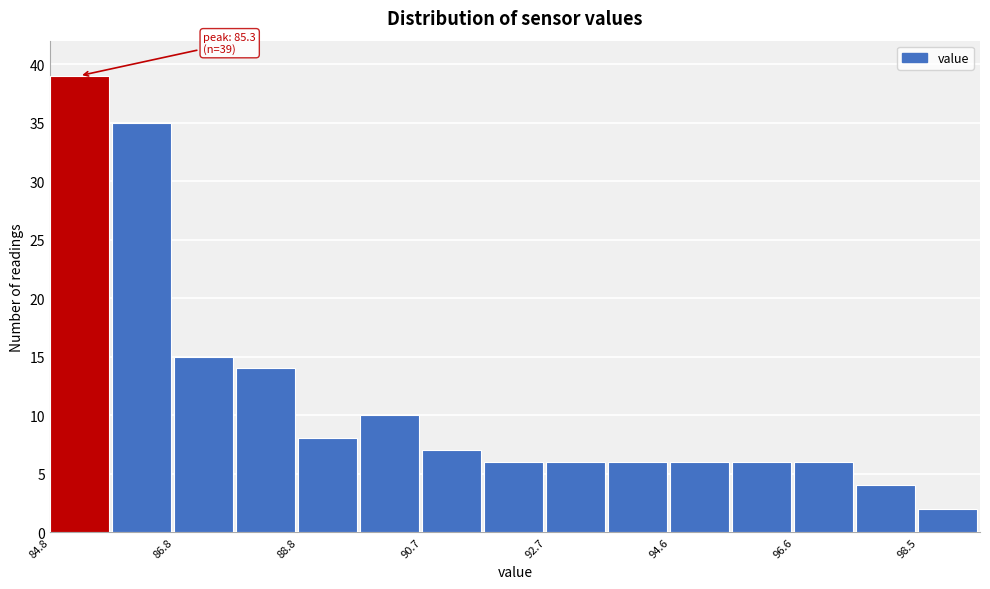

Which range on the x-axis has the tallest bar?

84.8 to 85.8